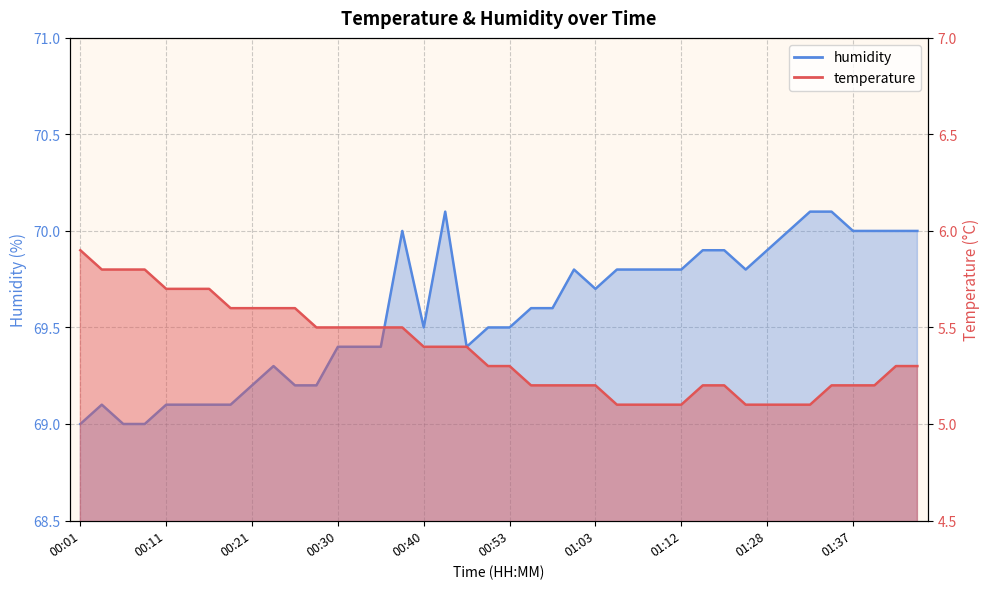

What is the total value across all series at 01:10?

74.9